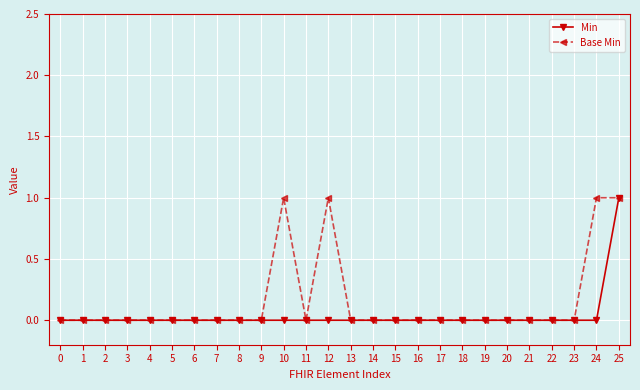

Count the Base Min values in the range 0 to 1.

26